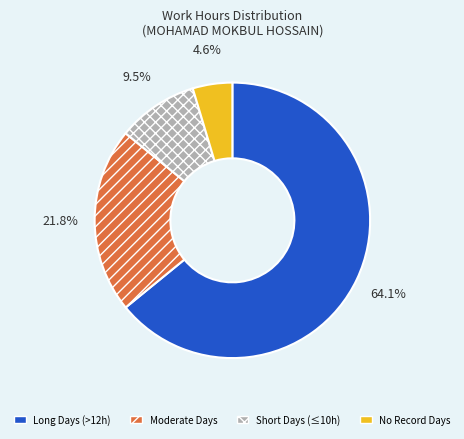

To the nearest percent, what is the average slice percentage?

25%